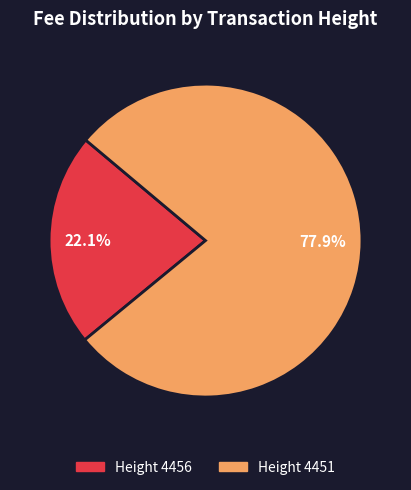

Approximately how many times larger is the value at Height 4456 compared to Height 4451?

0.3